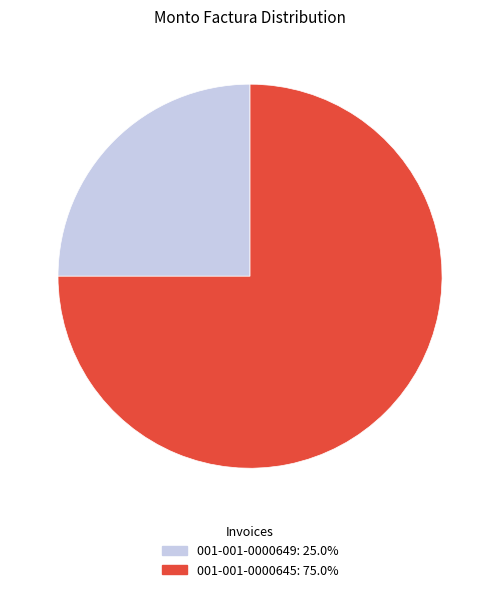

Rank the categories by value from lowest to highest.

001-001-0000649, 001-001-0000645